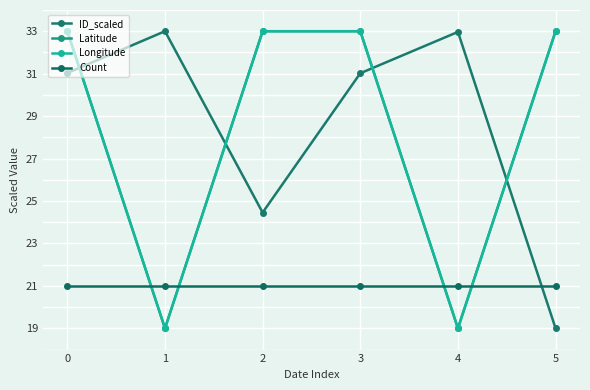

Reading left to right, what are all the values shown in this chart?

ID_scaled: 0=31.0	1=33.0	2=24.5	3=31.0	4=33.0	5=19.0
Latitude: 0=33.0	1=19.0	2=33.0	3=33.0	4=19.0	5=33.0
Longitude: 0=33.0	1=19.0	2=33.0	3=33.0	4=19.0	5=33.0
Count: 0=21.0	1=21.0	2=21.0	3=21.0	4=21.0	5=21.0